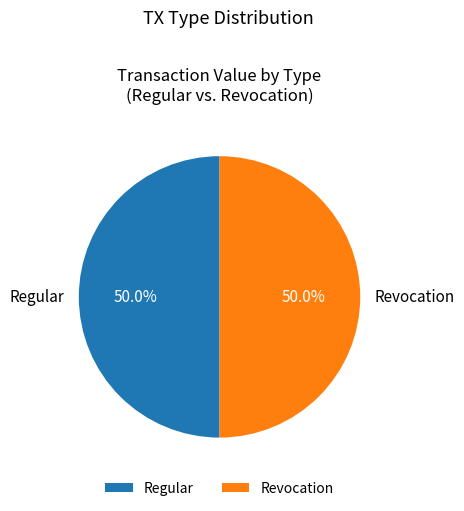

Combined, what portion of the pie is Revocation and Regular?

100.0%